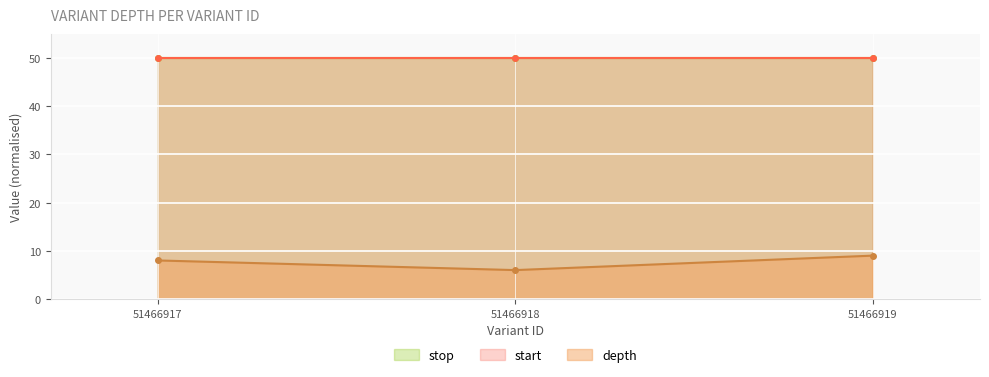

At which category is the sum across all series the highest?

51466919